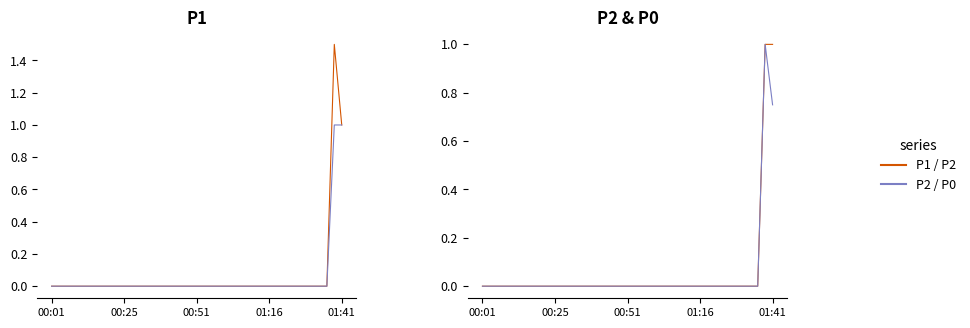

True or false: P0 and P2 intersect in this chart.

False